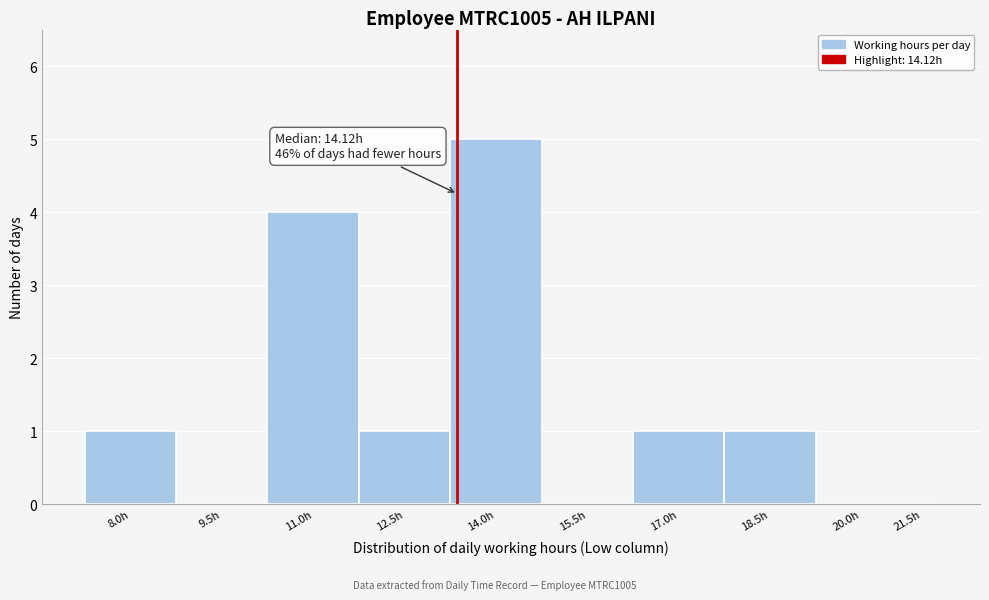

Reading left to right, what are all the values shown in this chart?

8.0h=1	9.5h=0	11.0h=4	12.5h=1	14.0h=5	15.5h=0	17.0h=1	18.5h=1	20.0h=0	21.5h=0